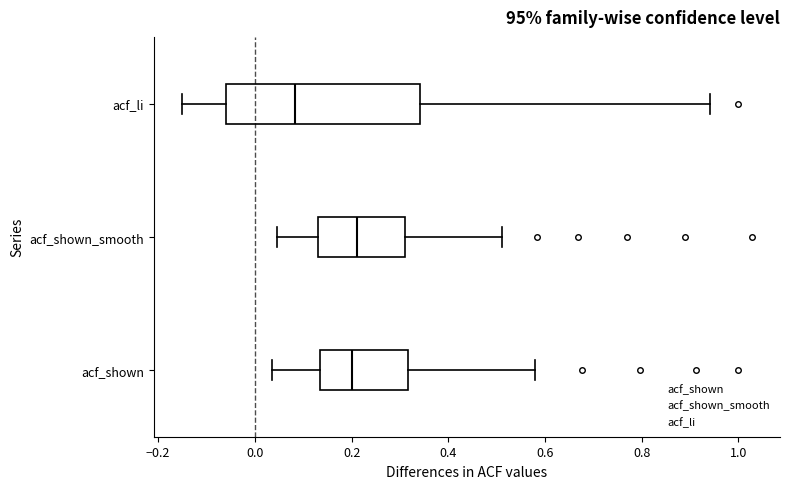

Reading bottom to top, transcribe this box plot: for each box, give where its median line is, the range the box spans, and where its two whiskers end, as read against the x-axis. The values are not printed on the chart, so give them approximately, as read against the axis.

acf_shown: median 0.20, box 0.14 to 0.32, whiskers 0.04 to 0.58
acf_shown_smooth: median 0.22, box 0.14 to 0.32, whiskers 0.04 to 0.52
acf_li: median 0.08, box -0.06 to 0.34, whiskers -0.14 to 0.94